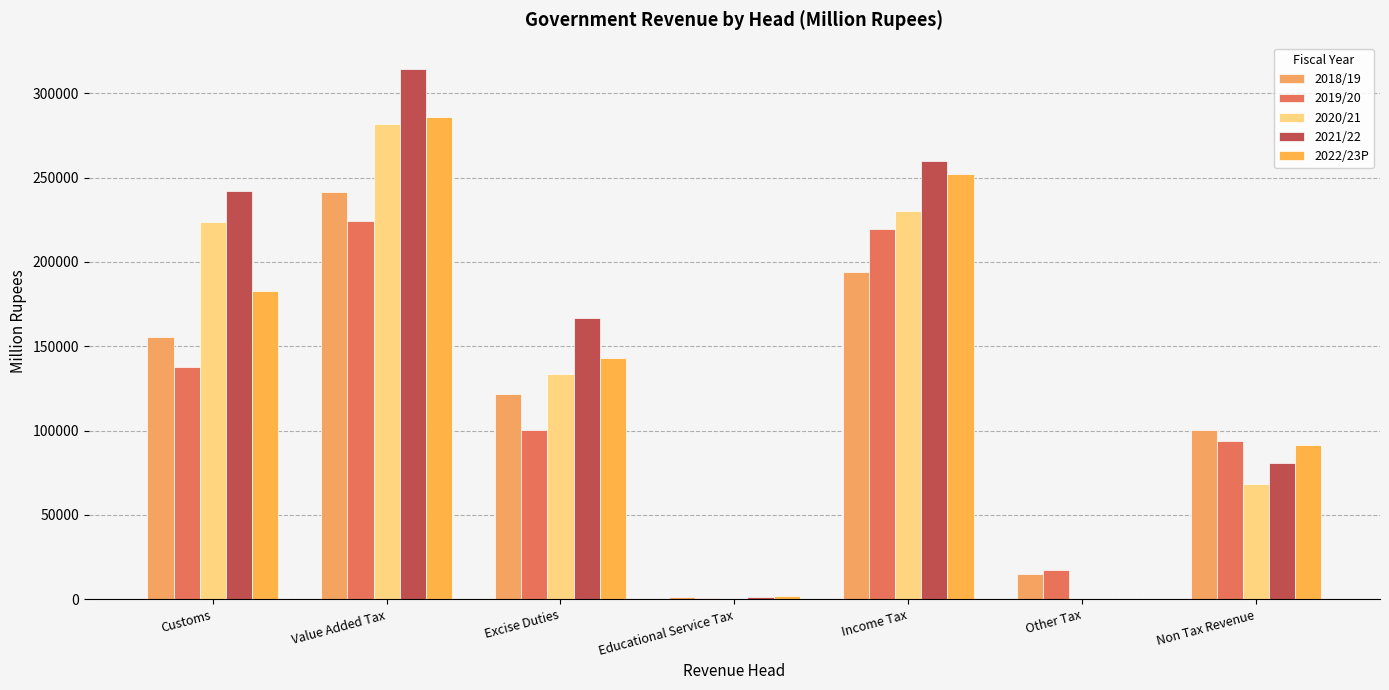

What is the average value of the 2020/21 series?

134045.9